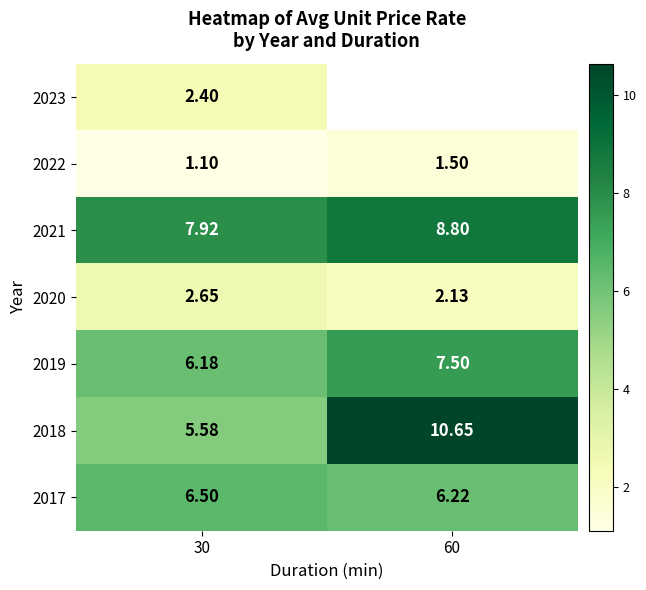

At which label is 2017 closest to 6?

60